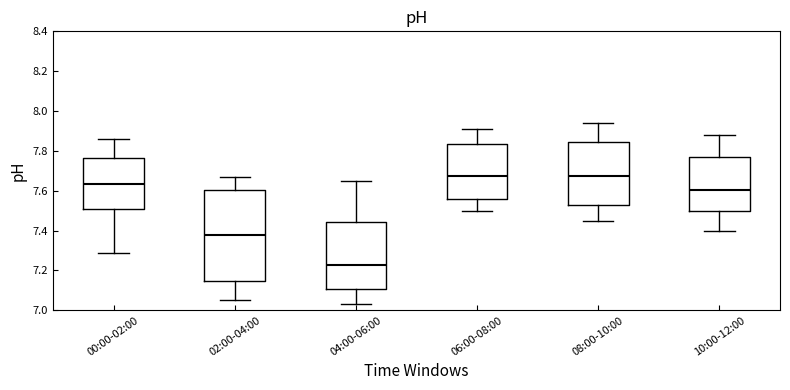

Reading left to right, read every box against the y-axis: the position of its median line, the range the box covers, and the ends of its whiskers. The values are not printed on the chart, so give them approximately, as read against the axis.

00:00-02:00: median 7.64, box 7.52 to 7.76, whiskers 7.30 to 7.86
02:00-04:00: median 7.38, box 7.14 to 7.60, whiskers 7.06 to 7.68
04:00-06:00: median 7.22, box 7.10 to 7.44, whiskers 7.04 to 7.66
06:00-08:00: median 7.68, box 7.56 to 7.84, whiskers 7.50 to 7.92
08:00-10:00: median 7.68, box 7.54 to 7.84, whiskers 7.46 to 7.94
10:00-12:00: median 7.60, box 7.50 to 7.76, whiskers 7.40 to 7.88